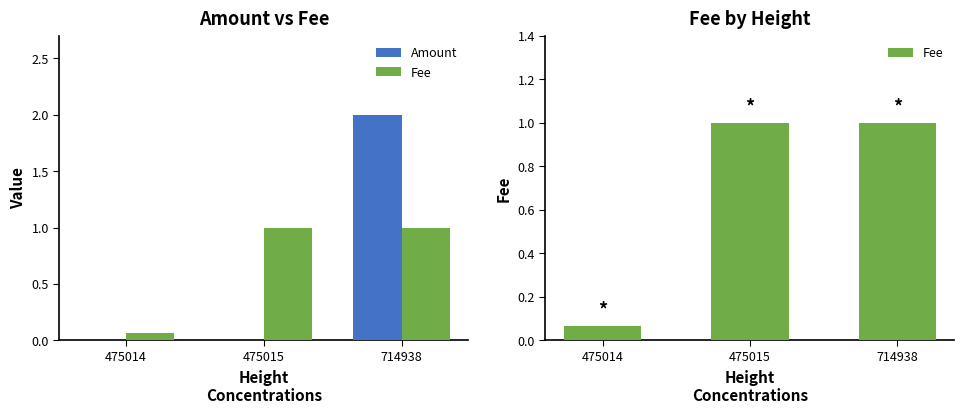

Count the Amount values in the range 0 to 2.

3